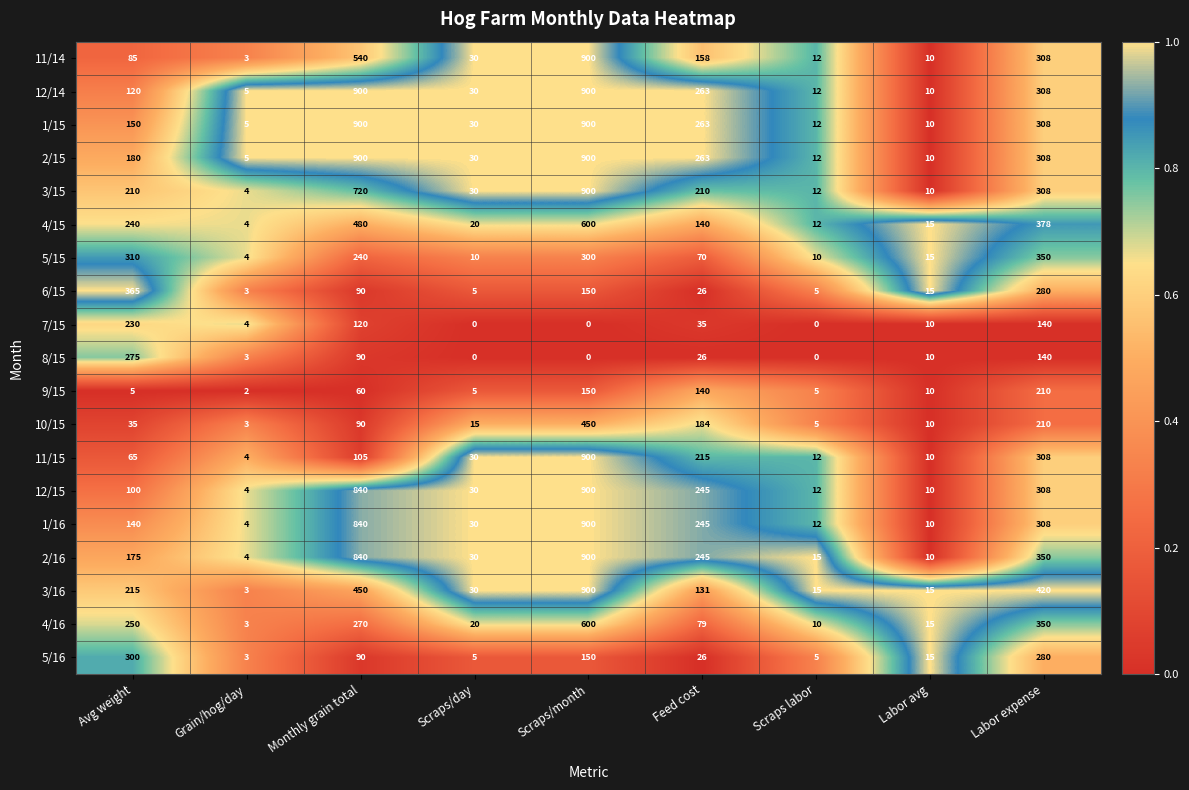

What is the sum of the 3/16 values at Labor expense and Monthly grain total?

870